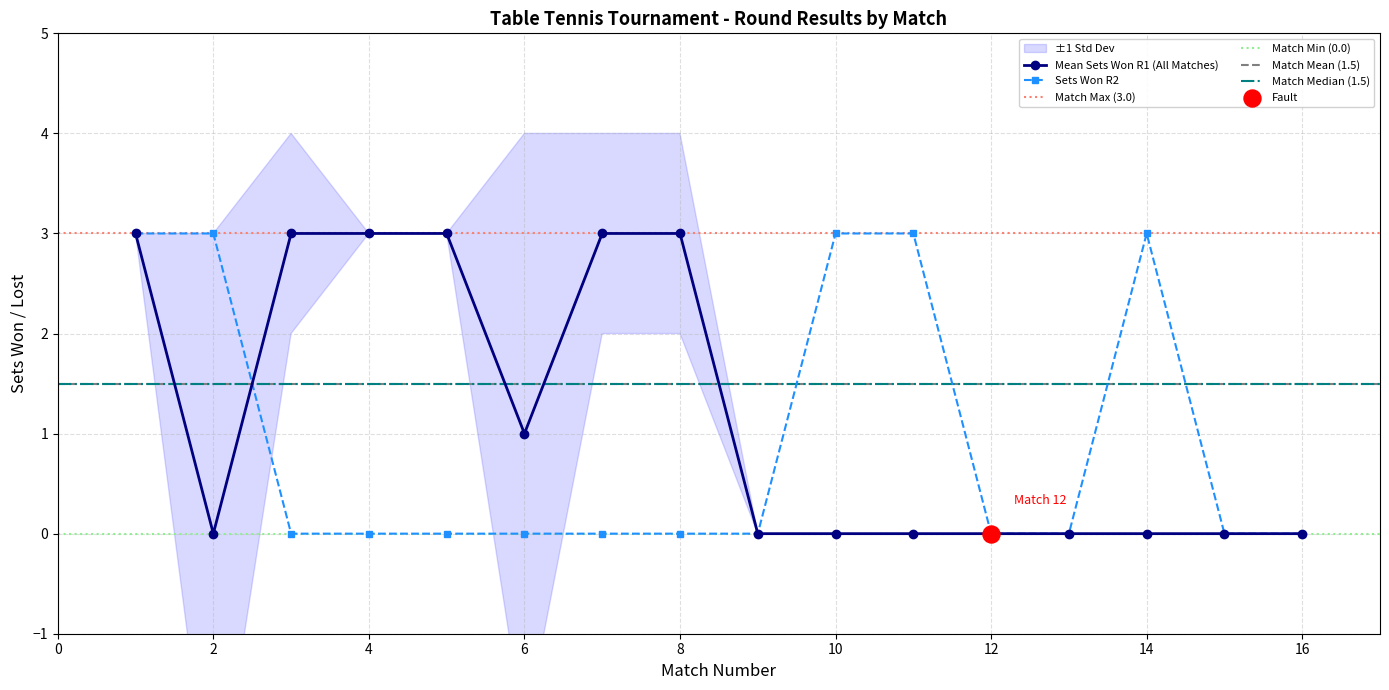

The value of Mean Sets Won R1 (All Matches) at 2 is 2. True or false?

False